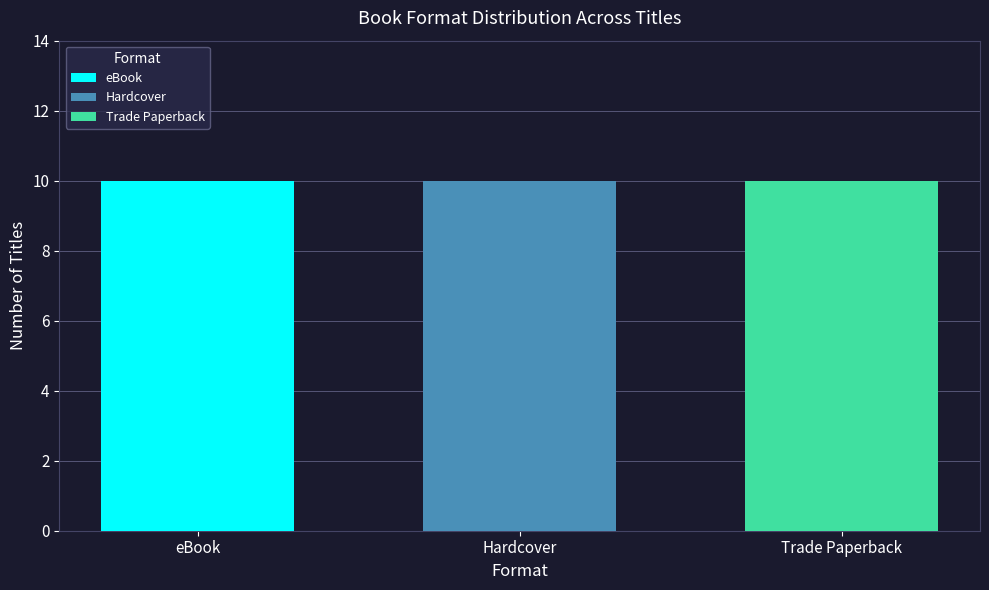

Which series has the widest spread of values?

eBook